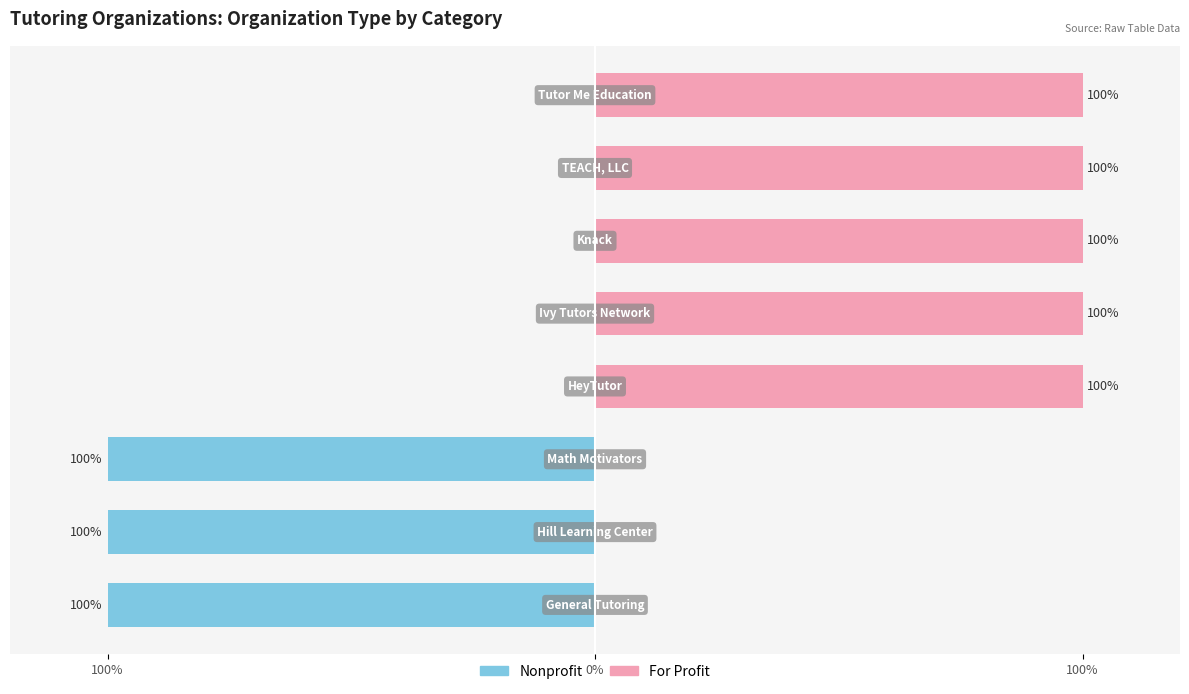

The value of Nonprofit at Knack is 0. True or false?

True